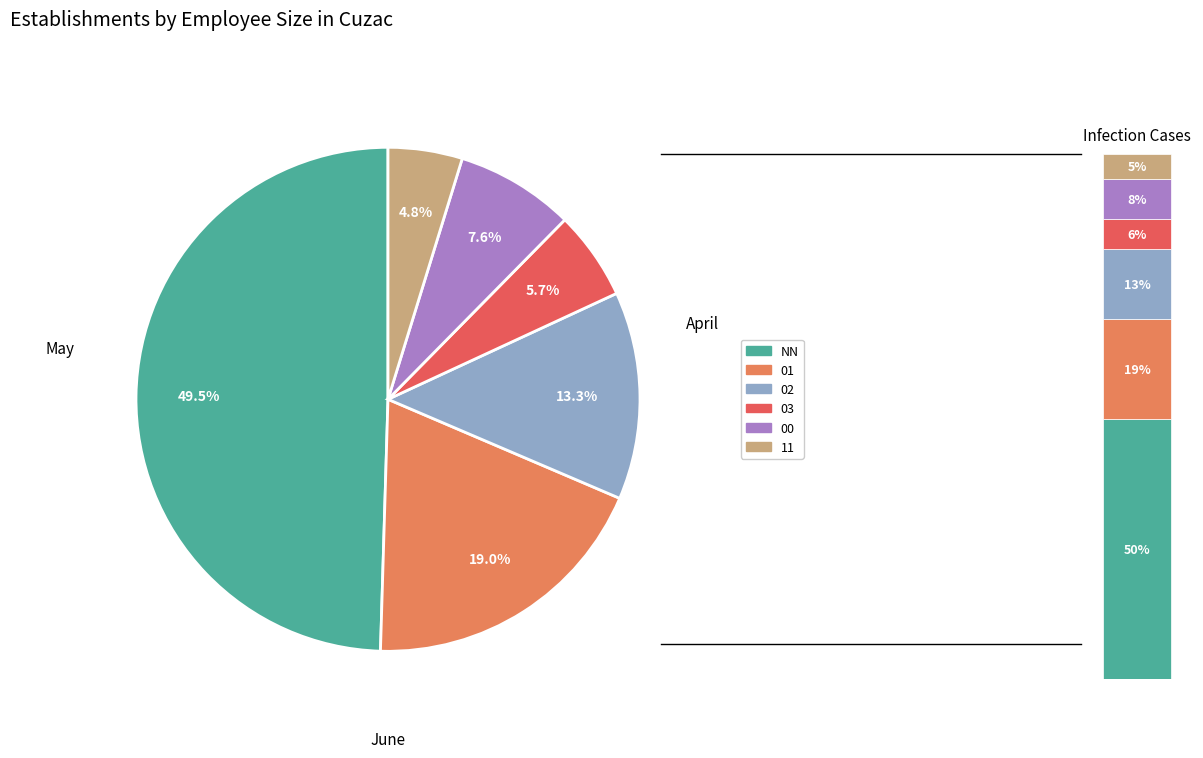

Is there any slice that represents more than half of the pie?

No